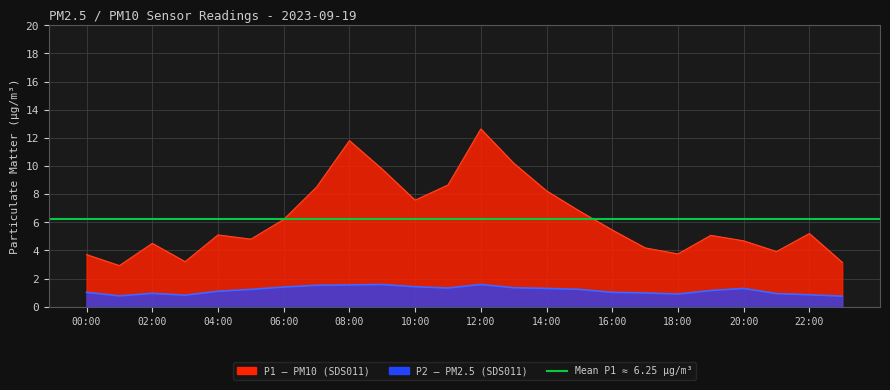

How many series are shown in this chart?

2